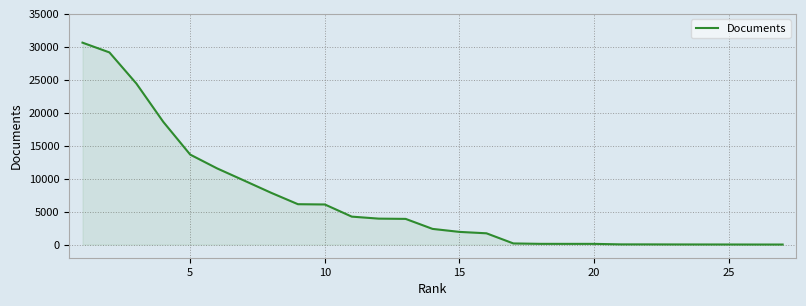

What is the difference between the maximum and minimum values?

30634